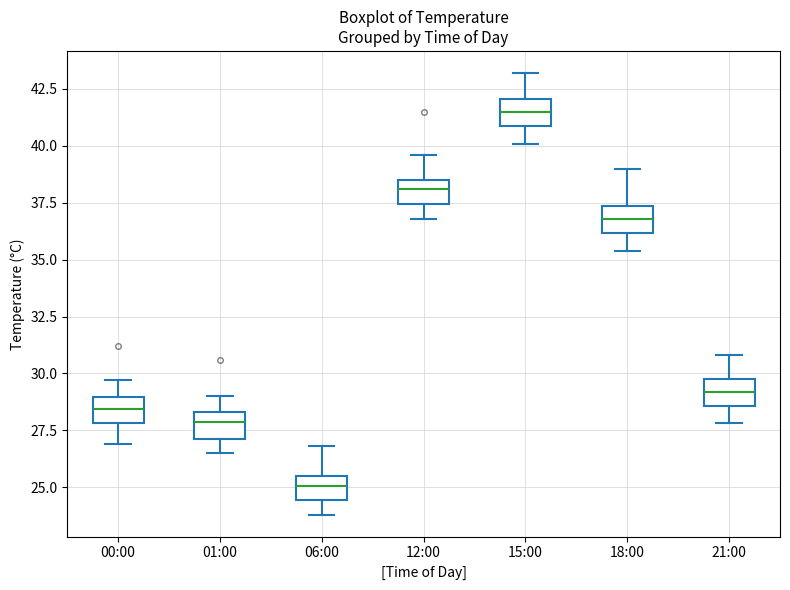

Which box has the highest median line?

15:00